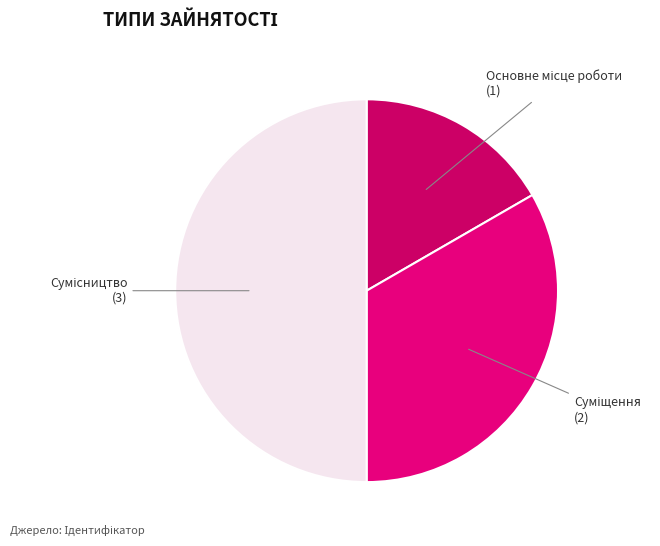

Which category has the smallest portion of the pie?

Основне місце роботи